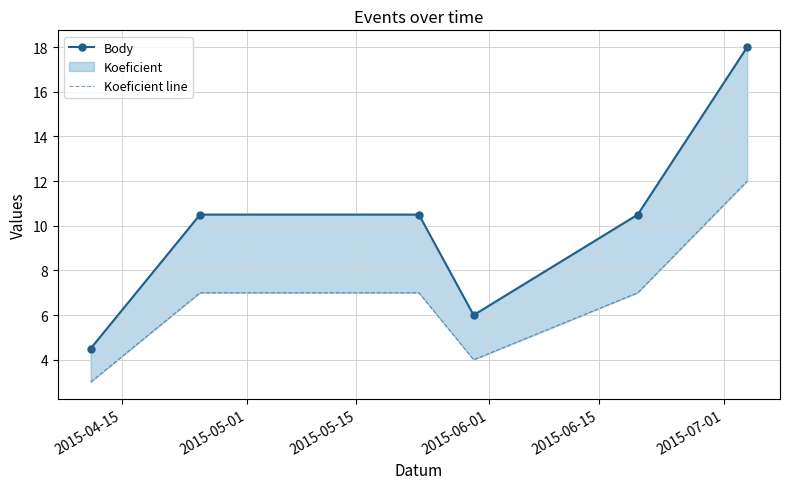

What position from the right is 2015-05-01?

5